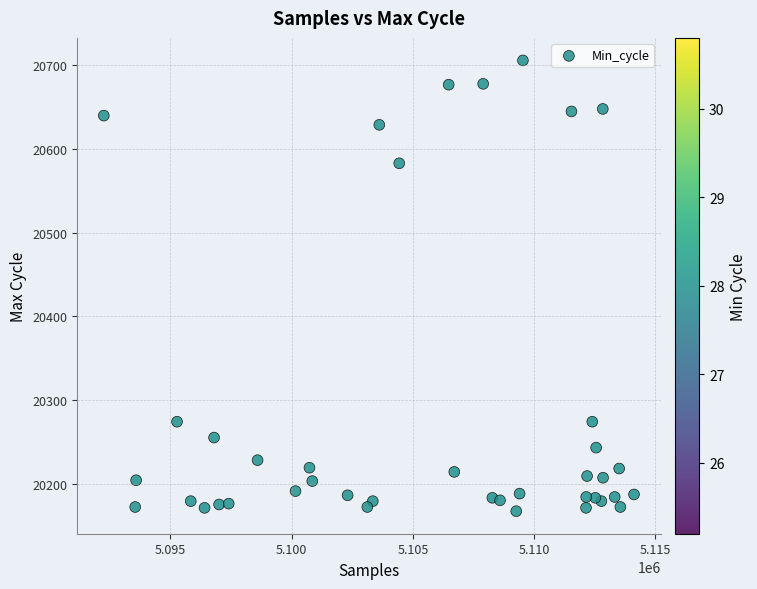

What is the range of Y values (max minus min)?

539